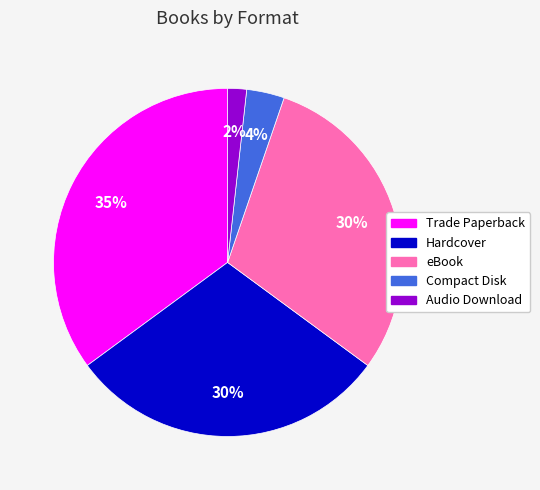

Does Compact Disk account for over 50% of the chart?

No